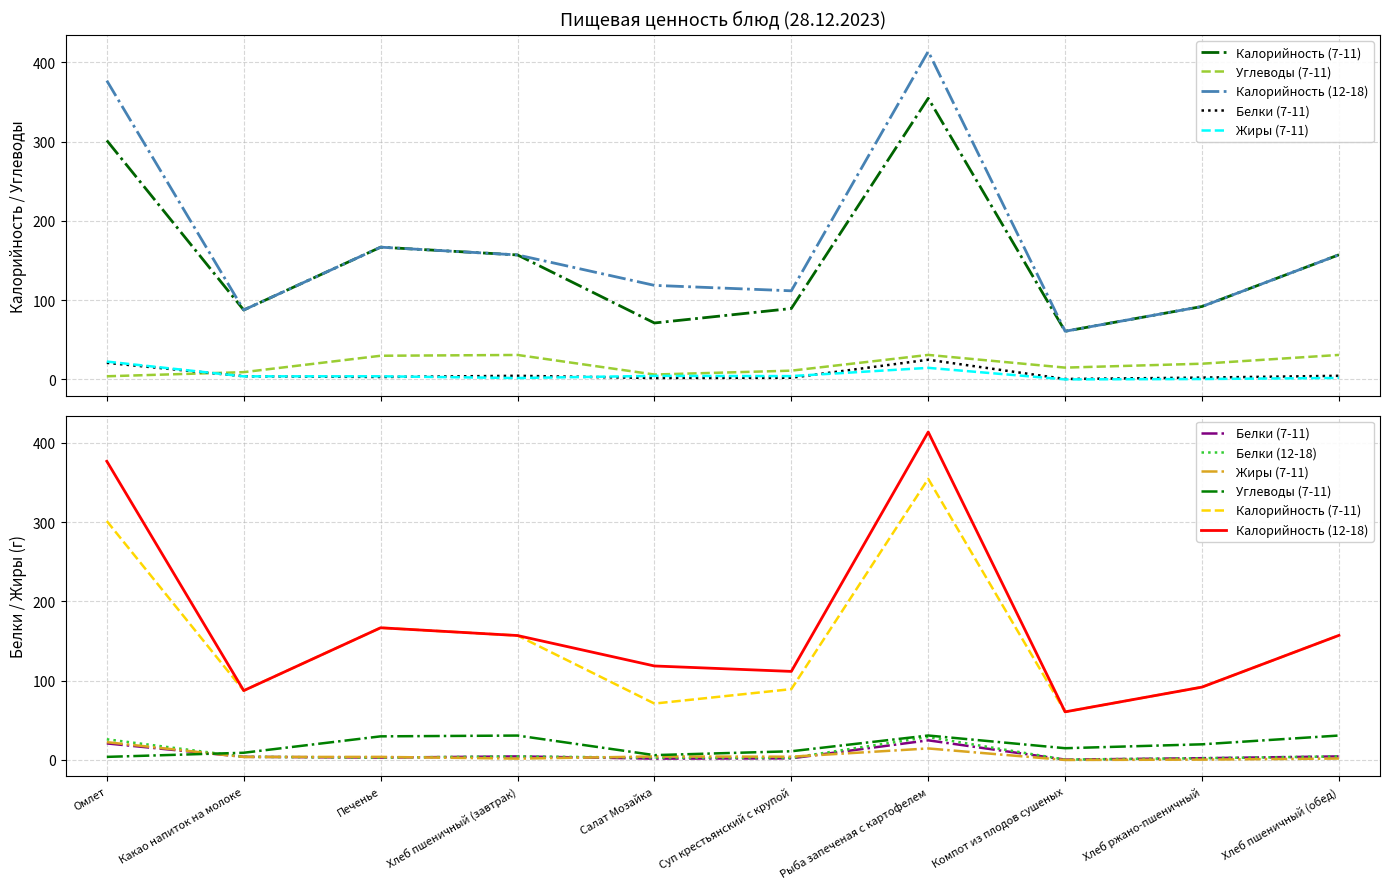

What is the value of the Калорийность (7-11) point at the 10th from the left?

157.2